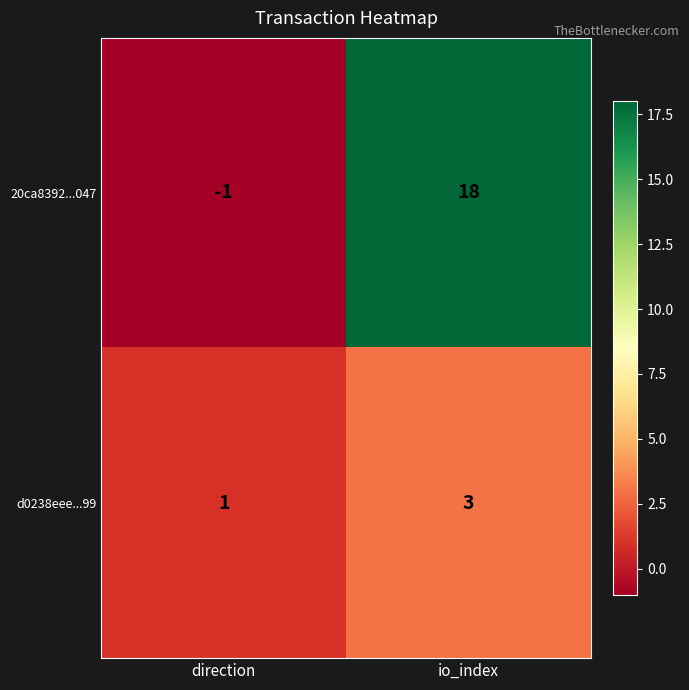

Is it true that 20ca8392...047 equals -1 at direction?

True